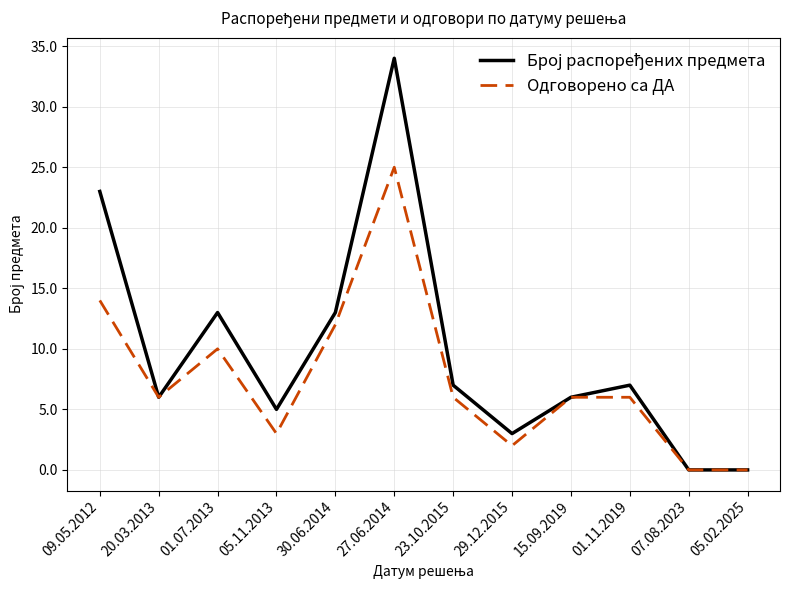

What value does the Одговорено са ДА series have at 15.09.2019?

6